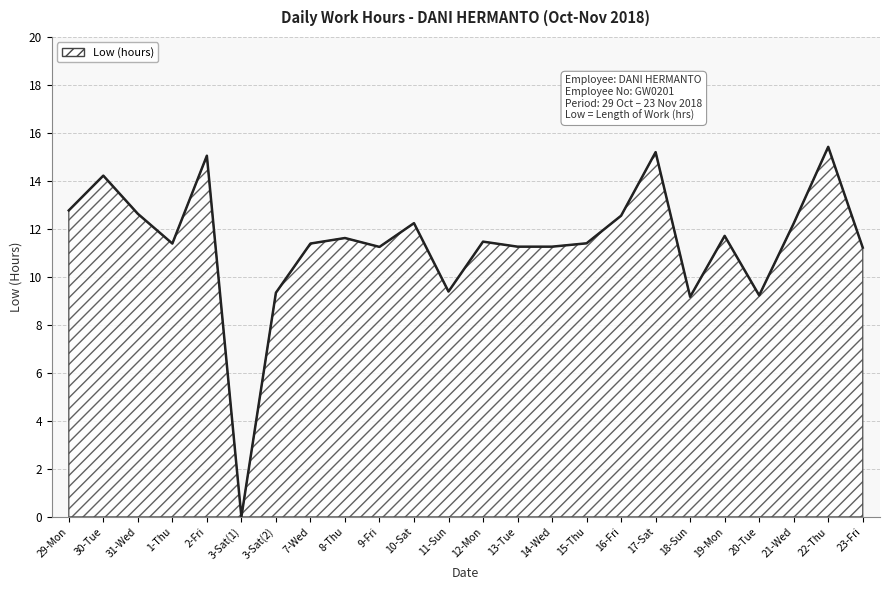

The chart shows a value of 15.4 at 22-Thu. True or false?

True